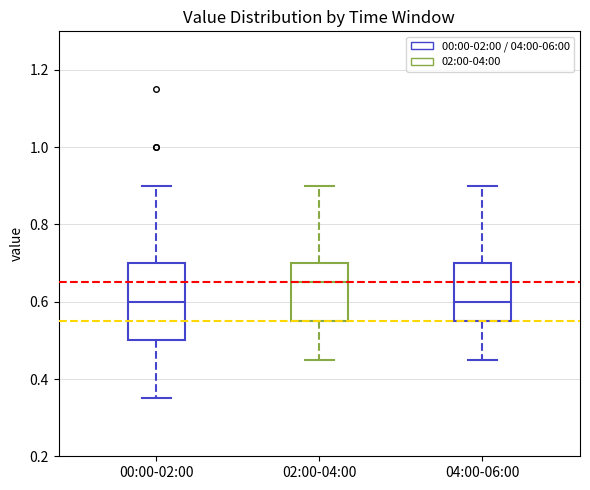

Which box has the highest median line?

02:00-04:00